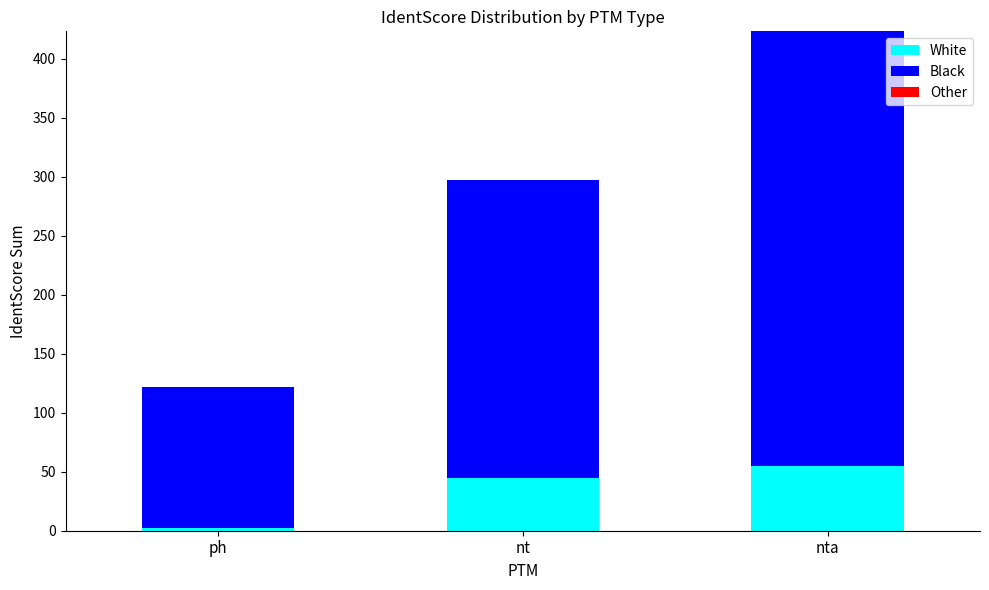

At which category is the sum across all series the highest?

nta